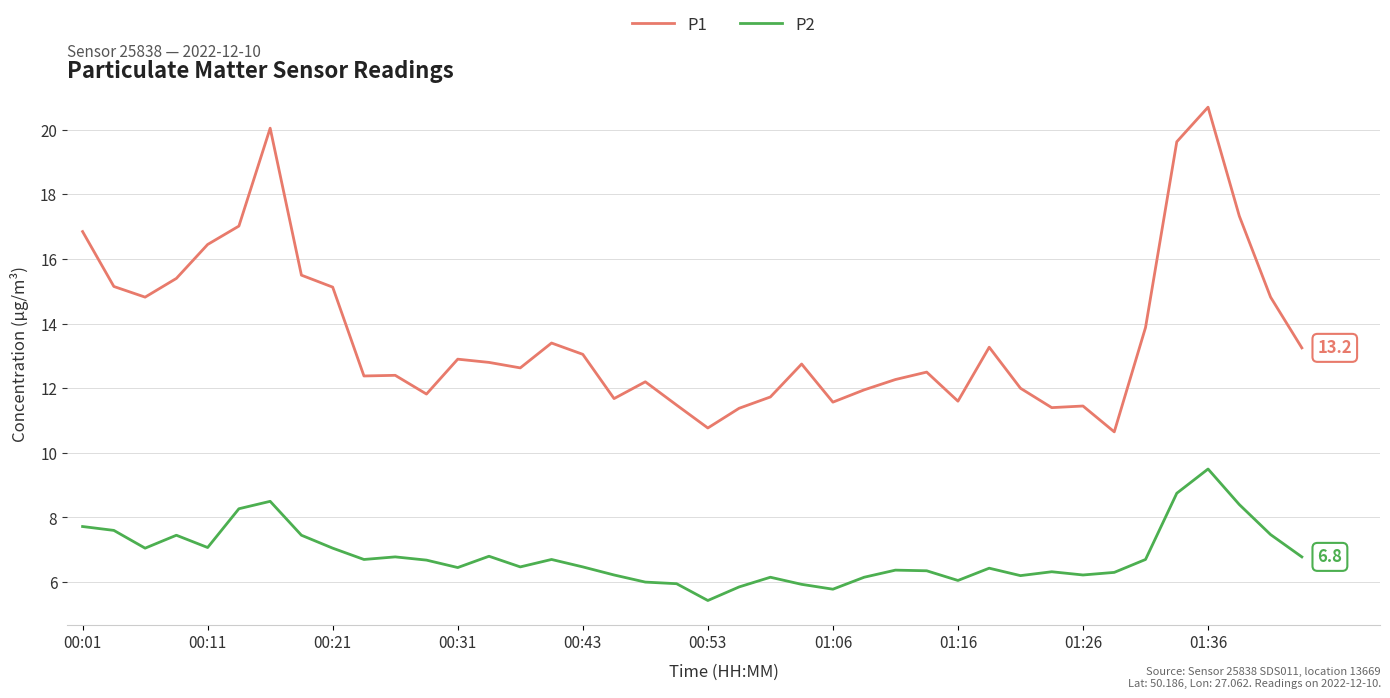

True or false: P1 and P2 cross at least once.

False